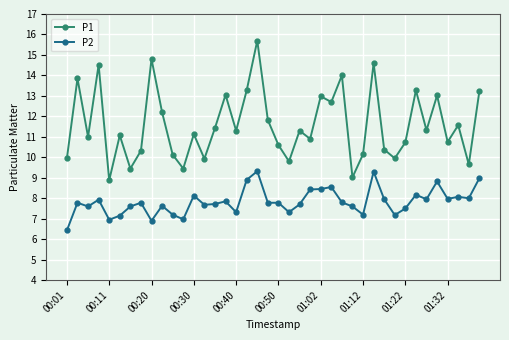

Which series has the largest range (max minus min)?

P1